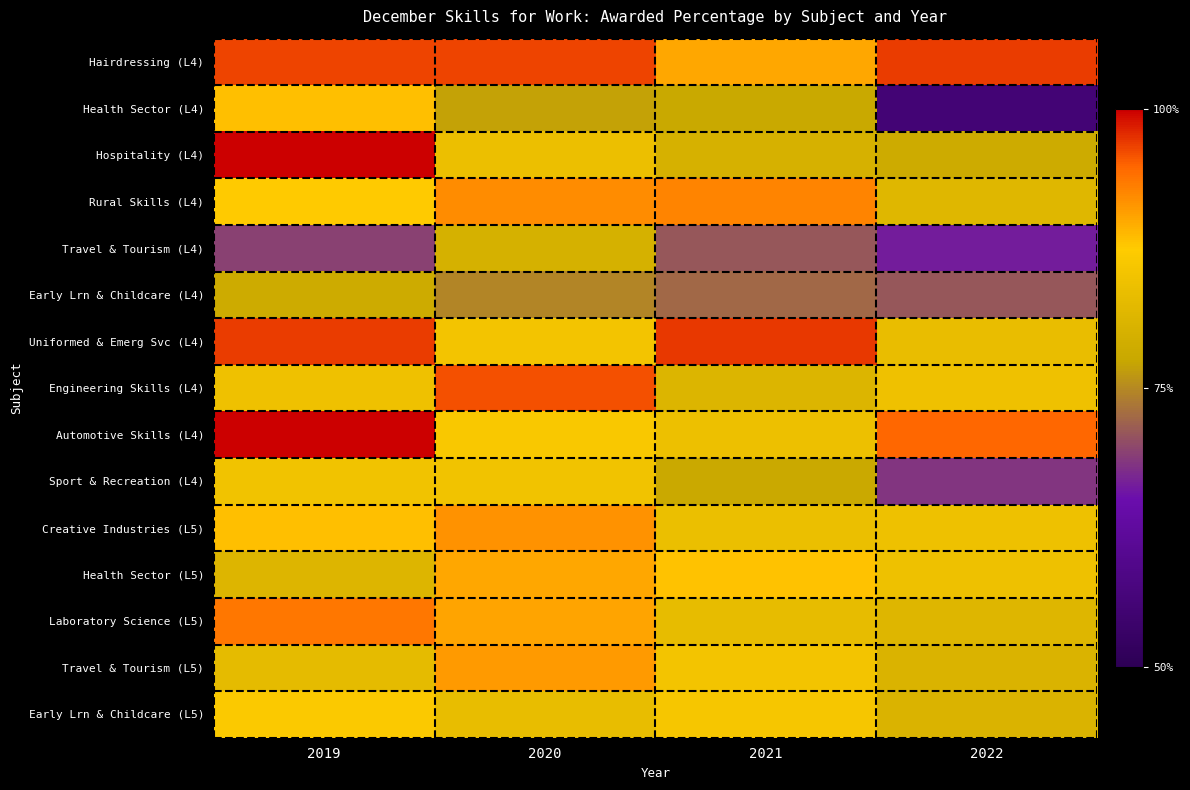

Which series has the largest range (max minus min)?

Health Sector (L4)